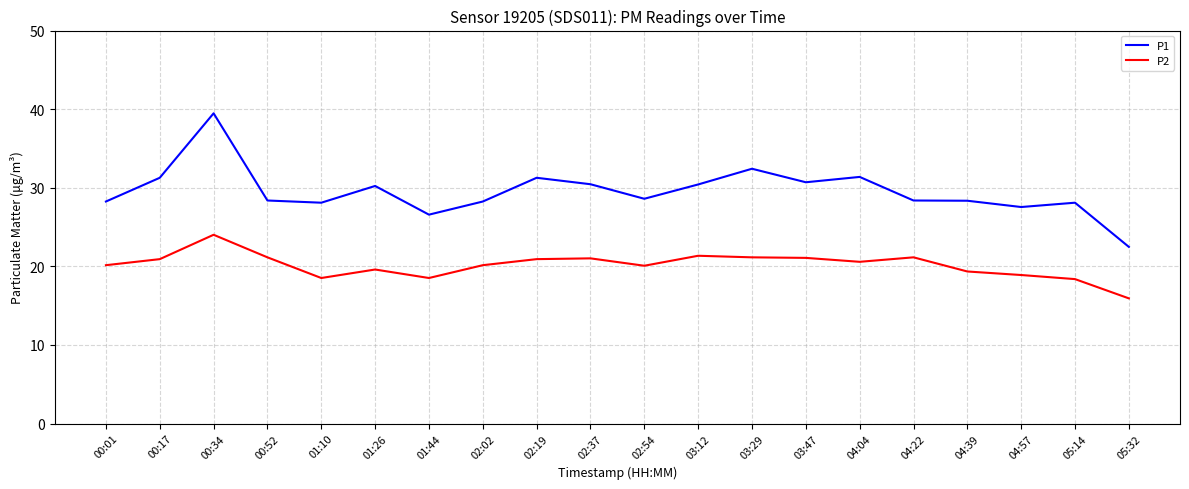

Count the number of categories in the chart.

20